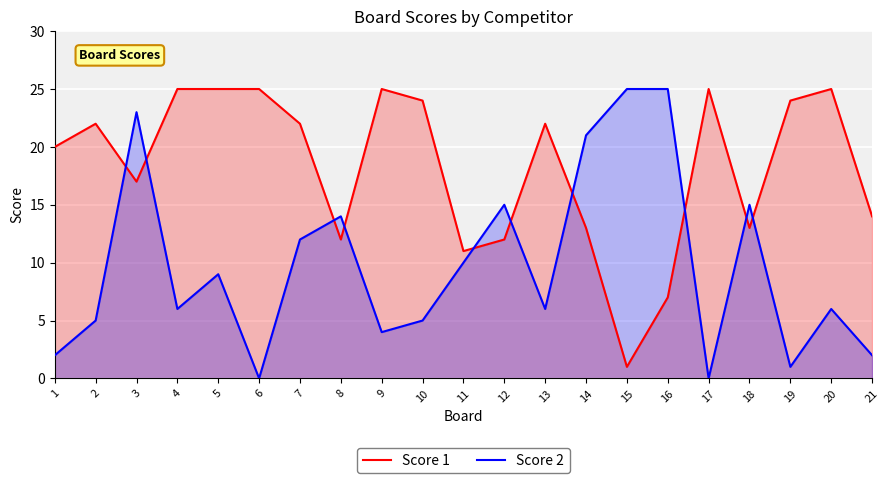

What is the average value of the Score 2 series?

10